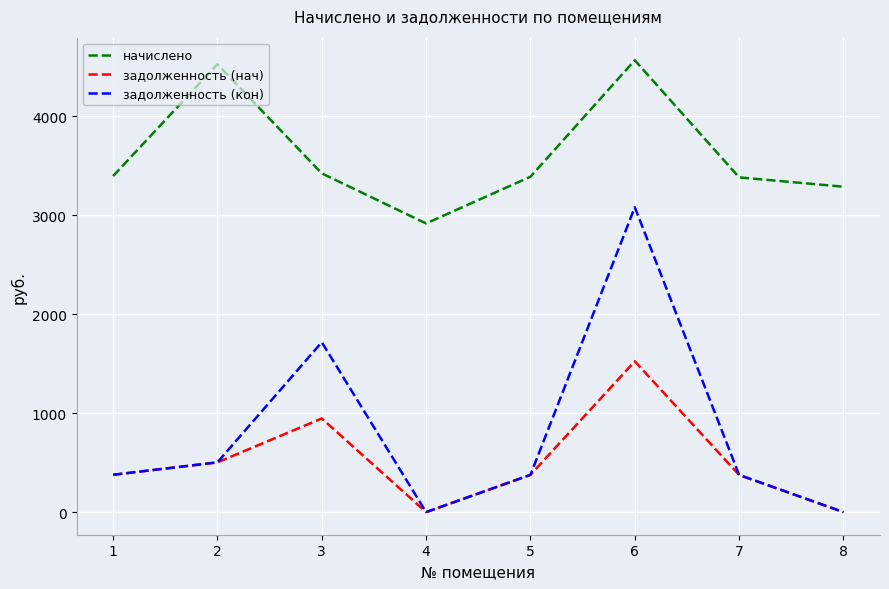

True or false: начислено and задолженность (нач) intersect in this chart.

False